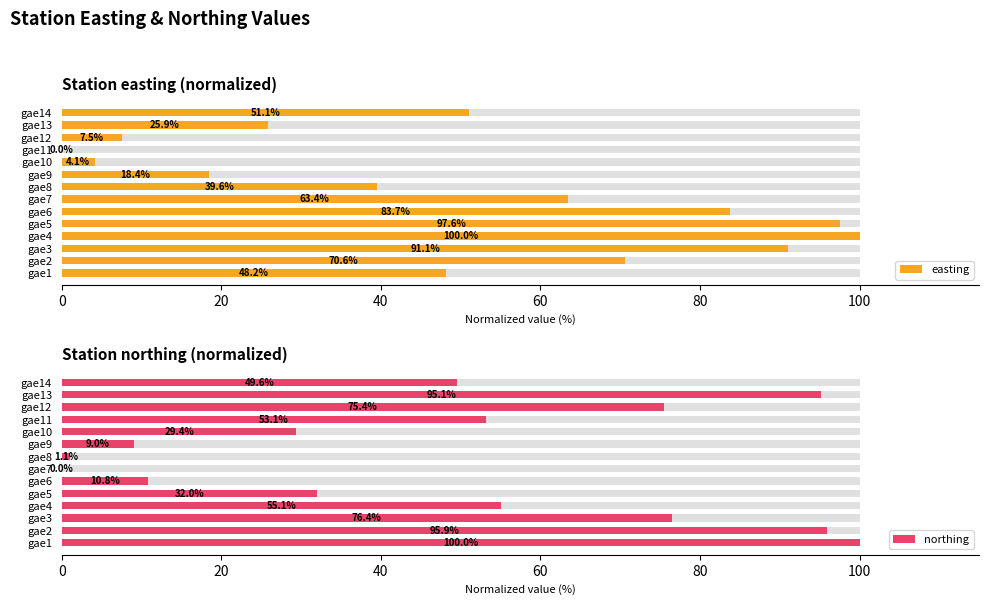

Between gae8 and gae10, which series saw the biggest shift?

easting